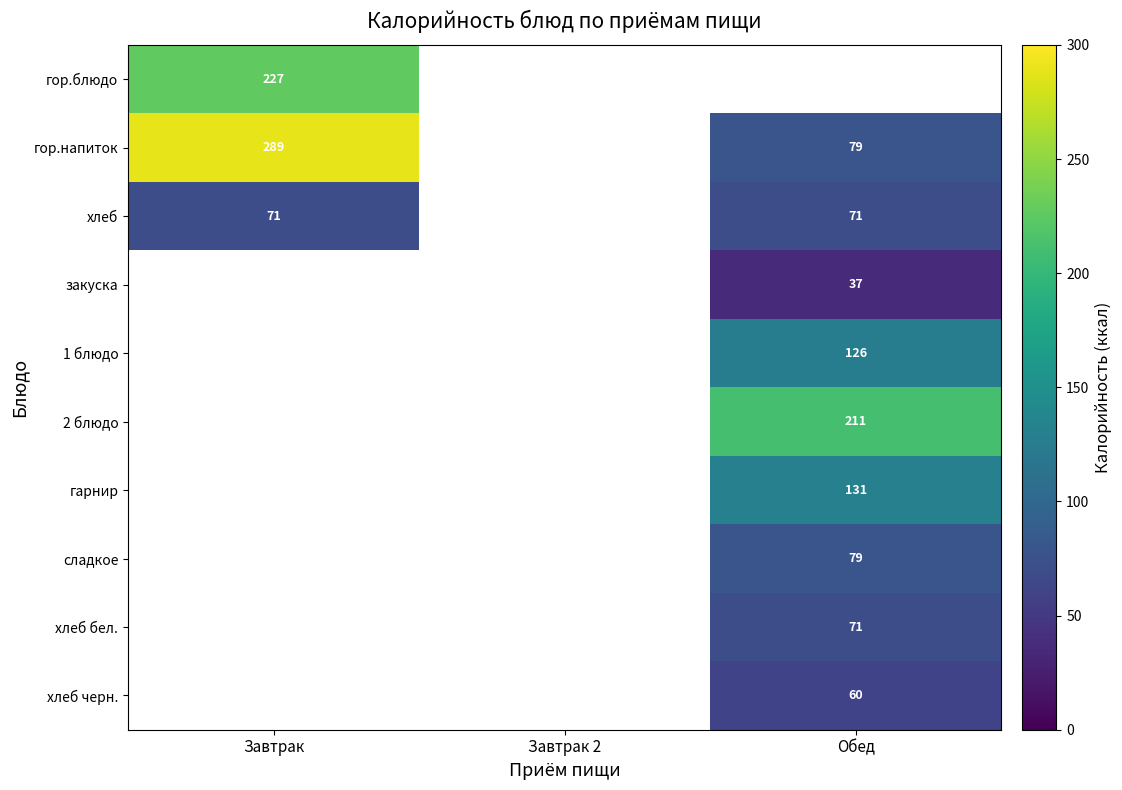

True or false: закуска has a value of 37 at Обед.

True